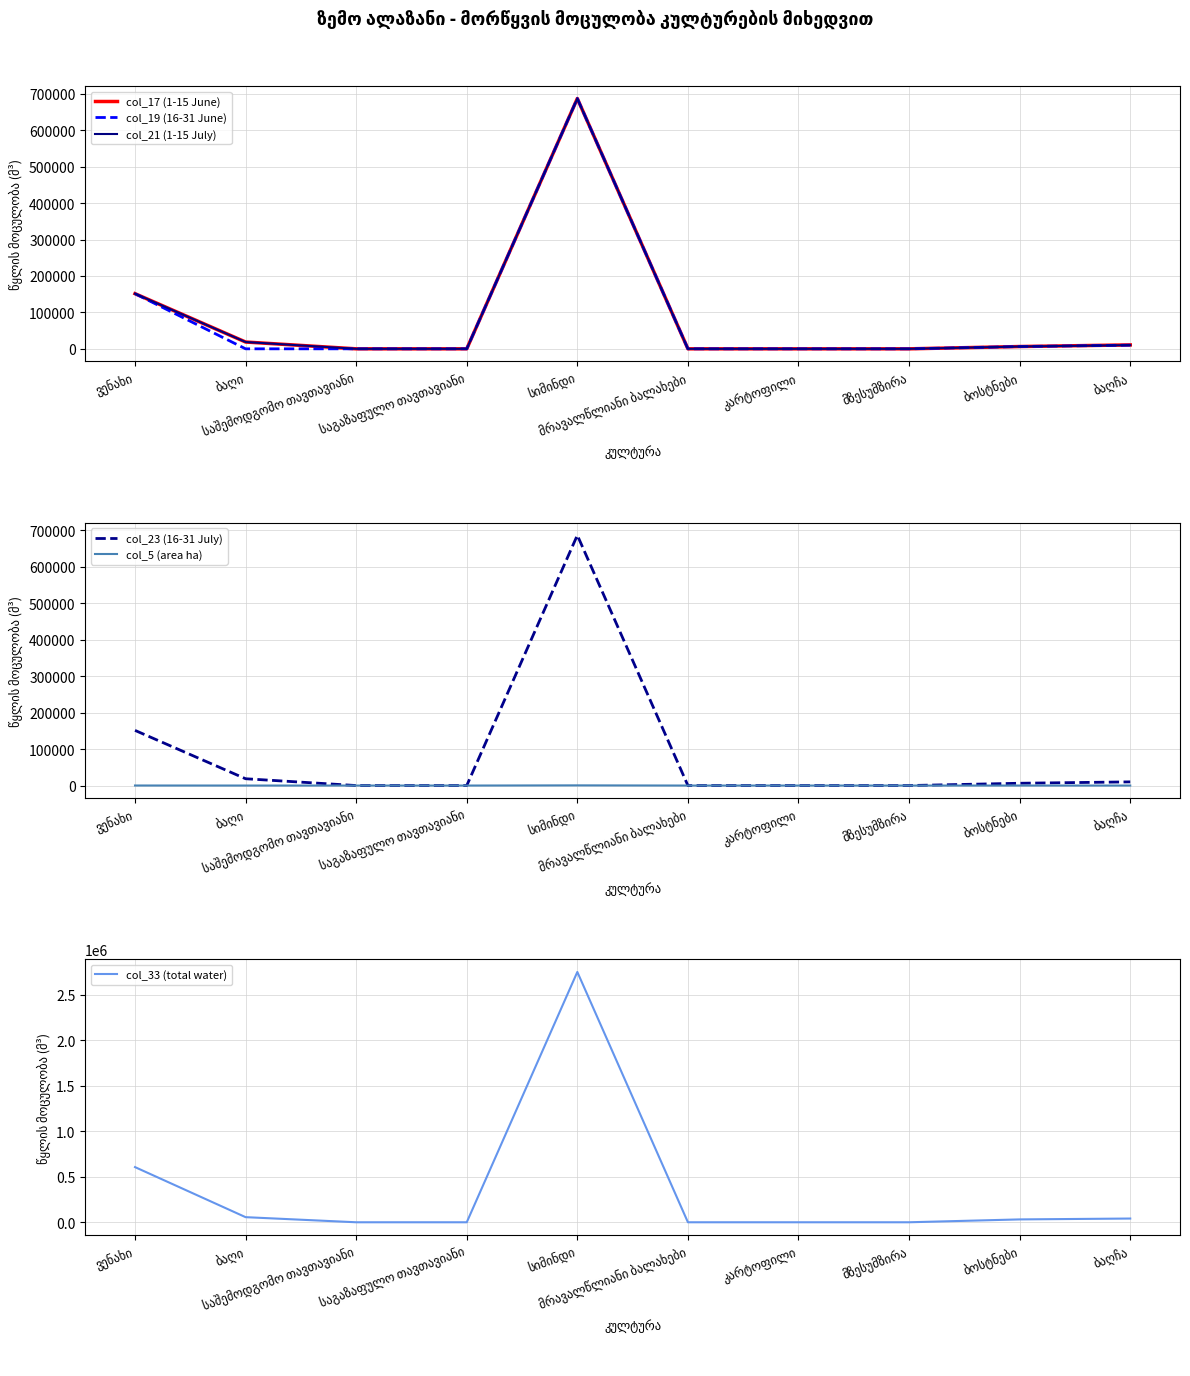

Where does the col_17 (1-15 June) series first go above 6278?

ვენახი